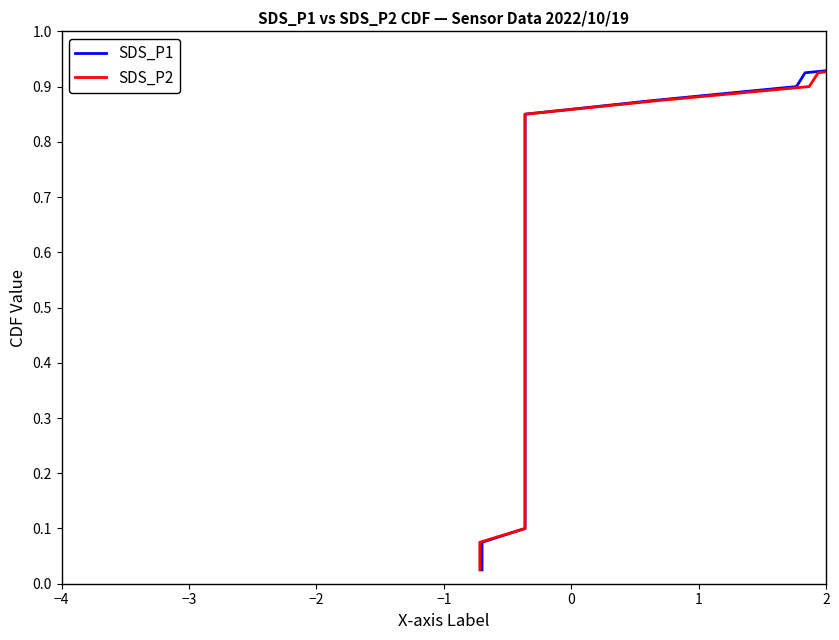

What is the label of the 7th point from the left?

2